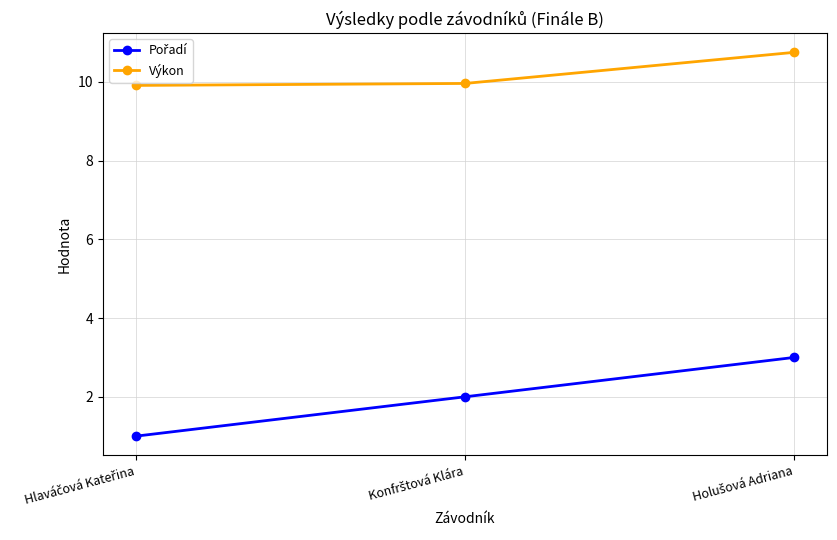

Which series has the largest total across all categories?

Výkon